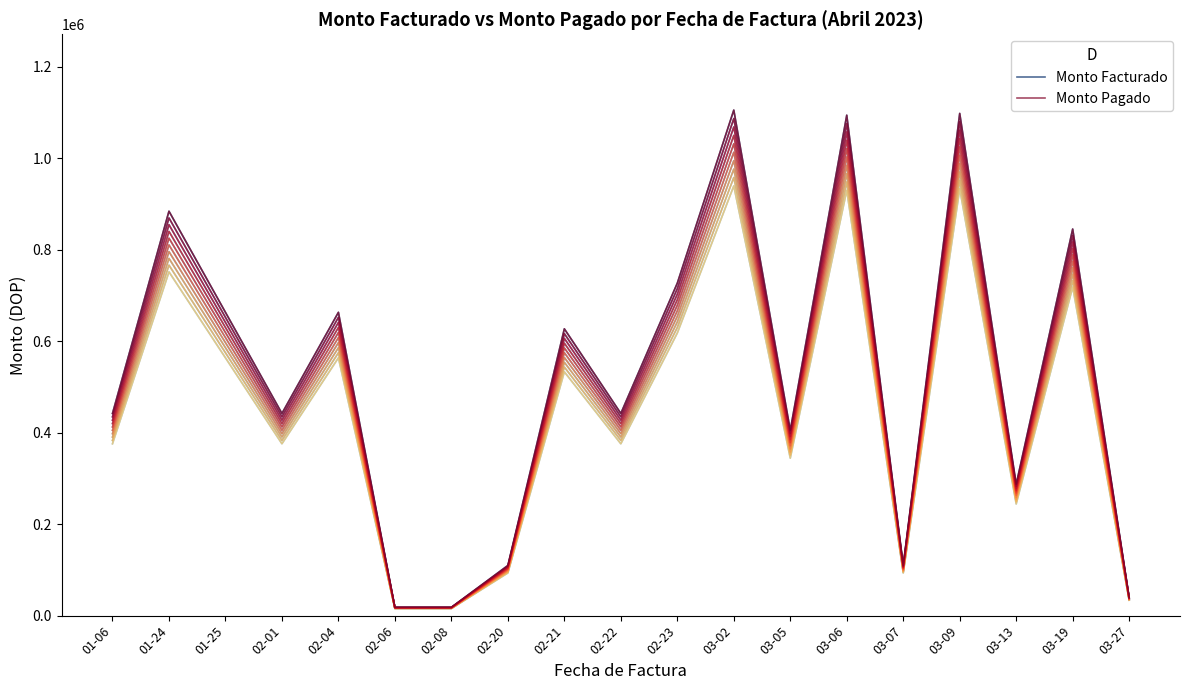

What is the average value of the Monto Facturado series?

527569.9